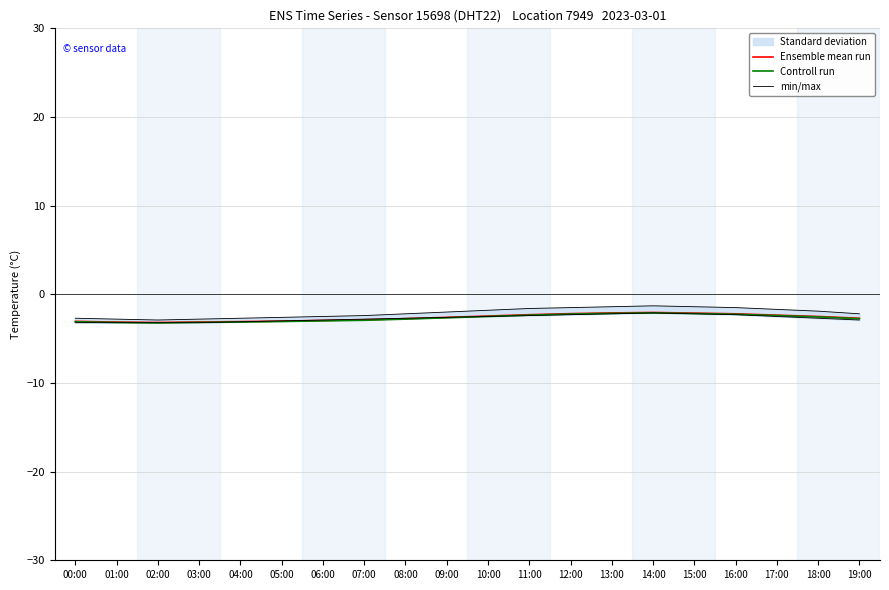

Which category has the lowest value in the min/max series?

02:00